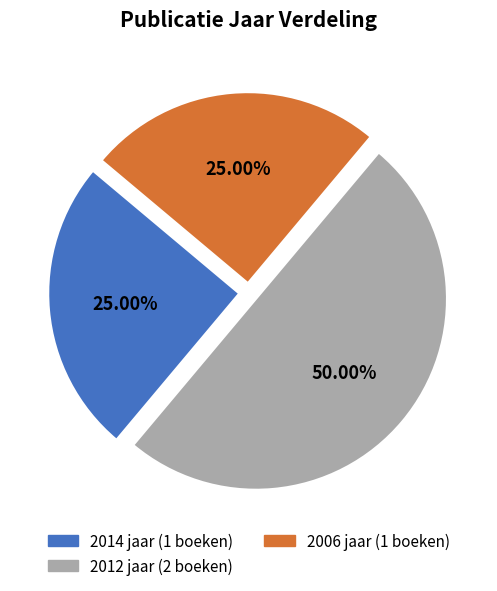

How many segments does this pie chart have?

3